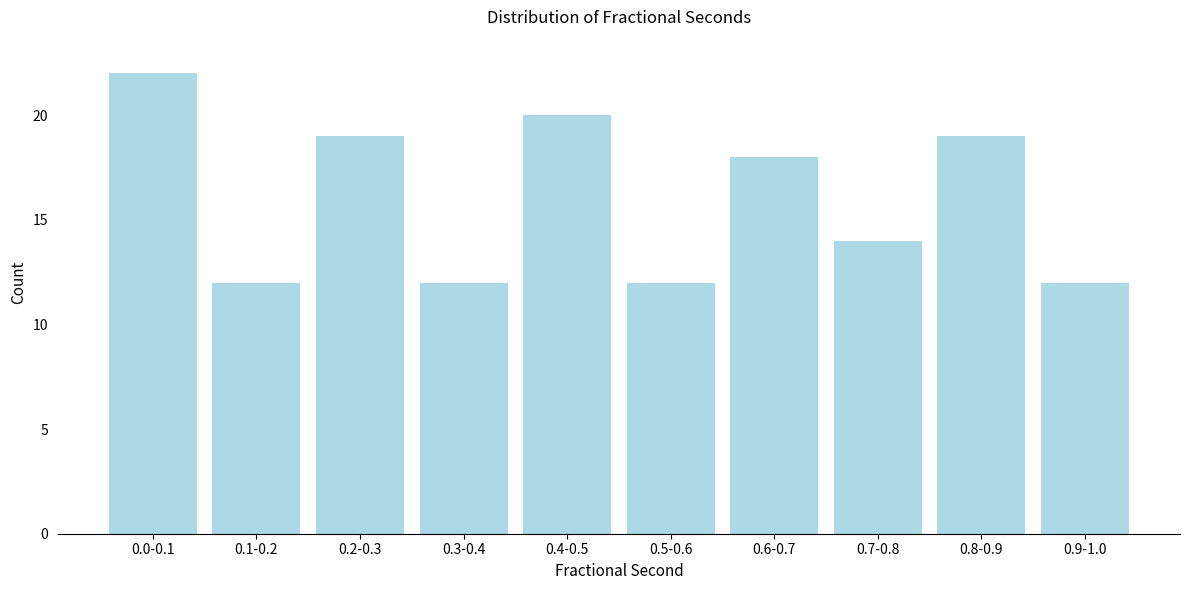

Reading right to left, extract all data points from this chart.

12	19	14	18	12	20	12	19	12	22